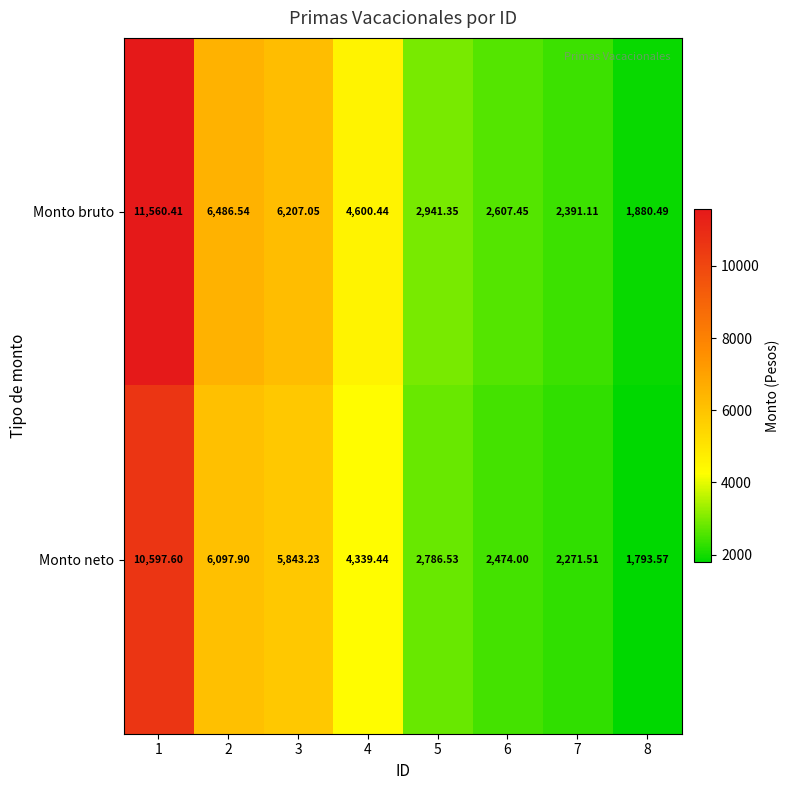

At 7, list the series in order from smallest to largest.

Monto neto, Monto bruto